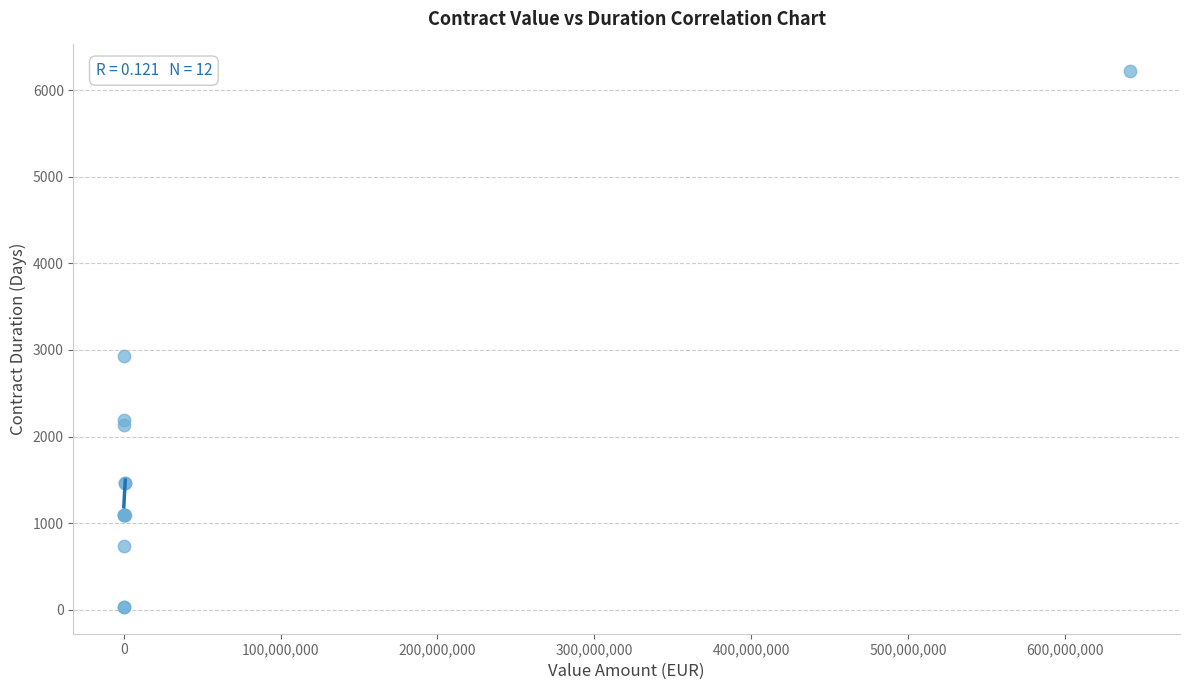

What Y value in the scatter plot is closest to 3126?

2928